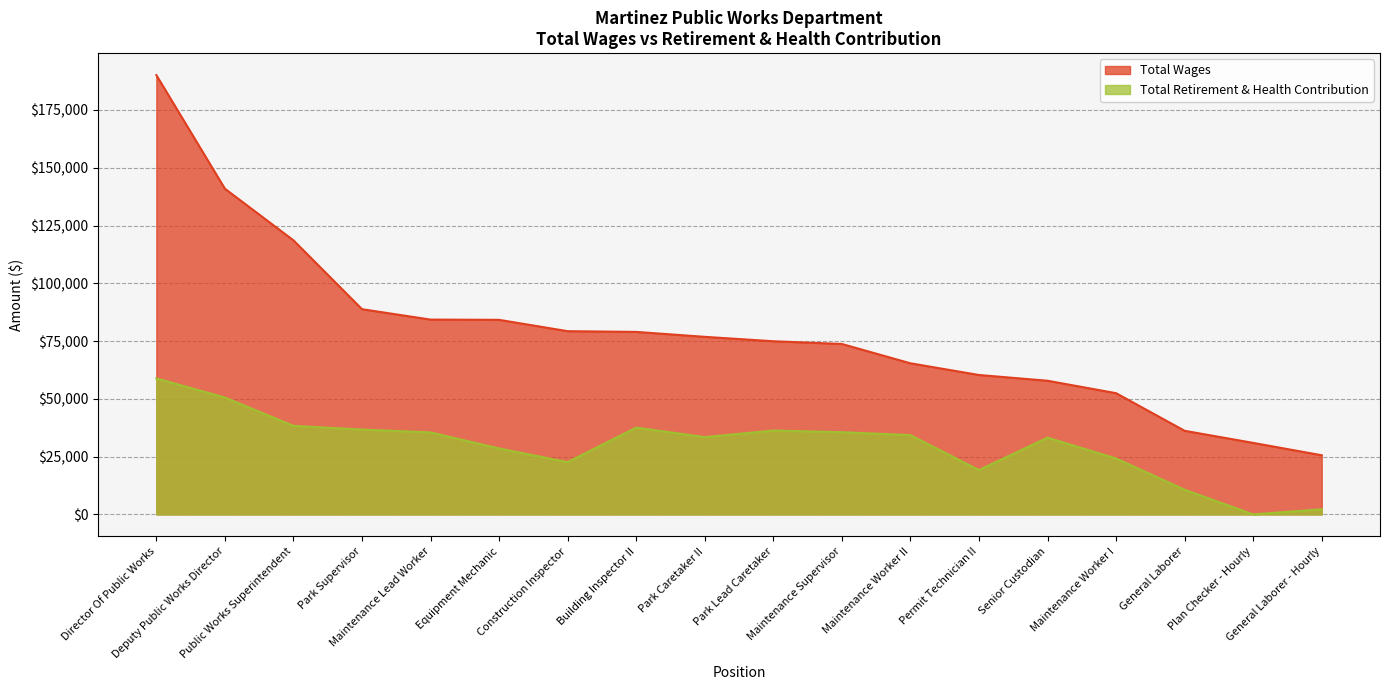

What is the total value across all series at Park Supervisor?

125502